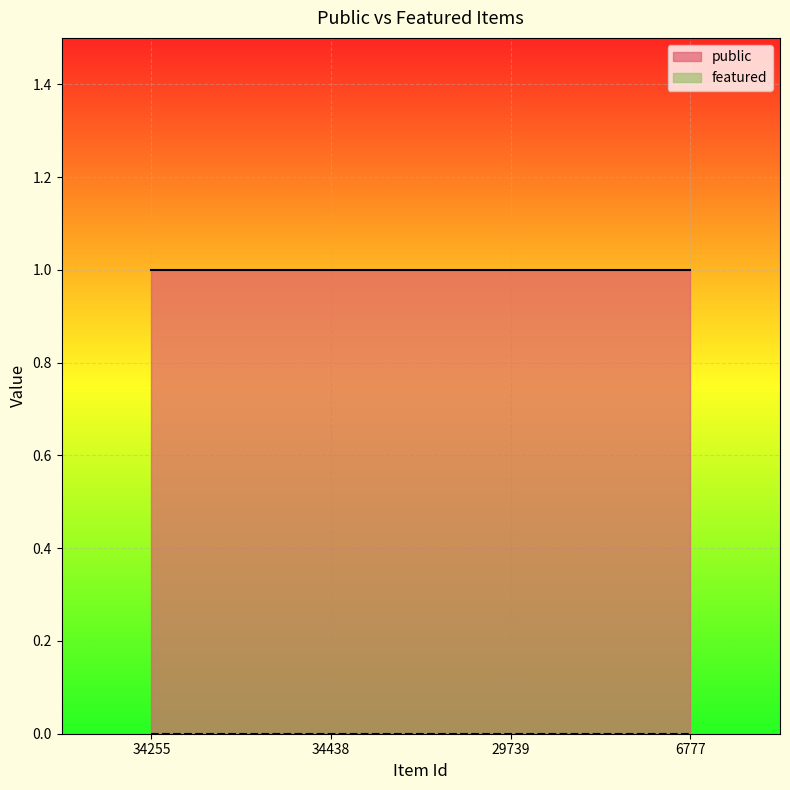

What is the spread (max minus min) of values at 34438?

1